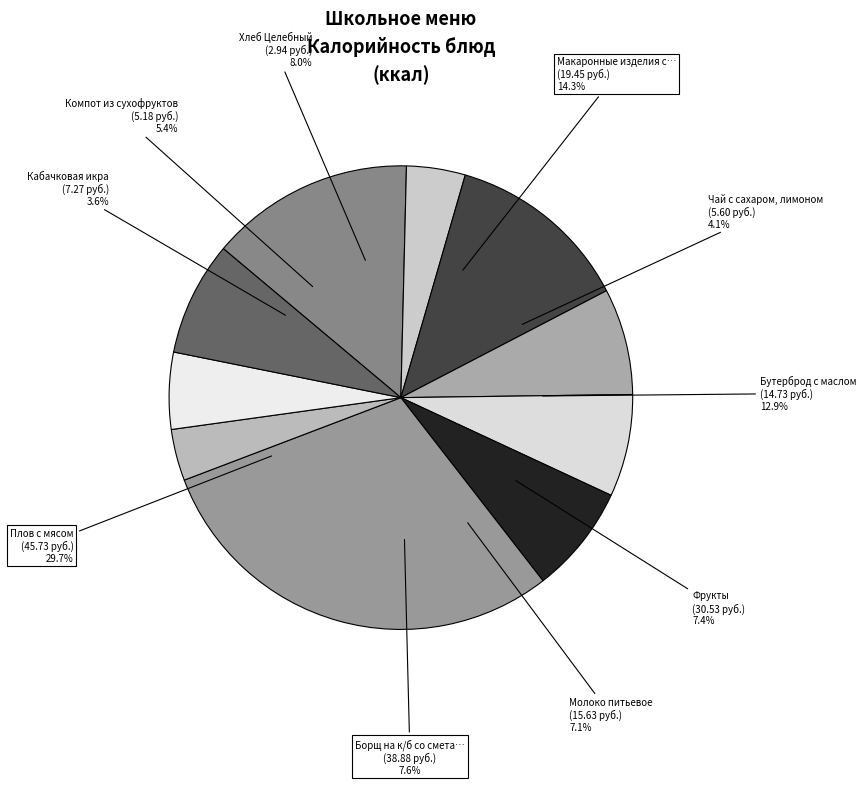

Is the sum of Плов с мясом and Чай с сахаром, лимоном greater than half?

No